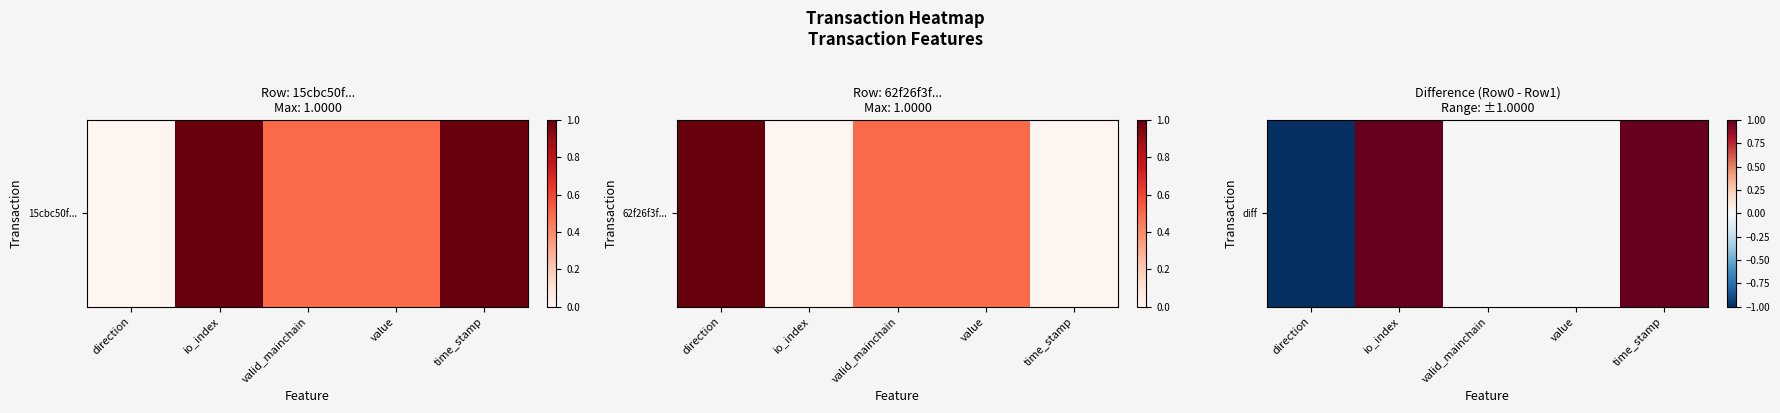

What is the change in value from direction to valid_mainchain?

+1